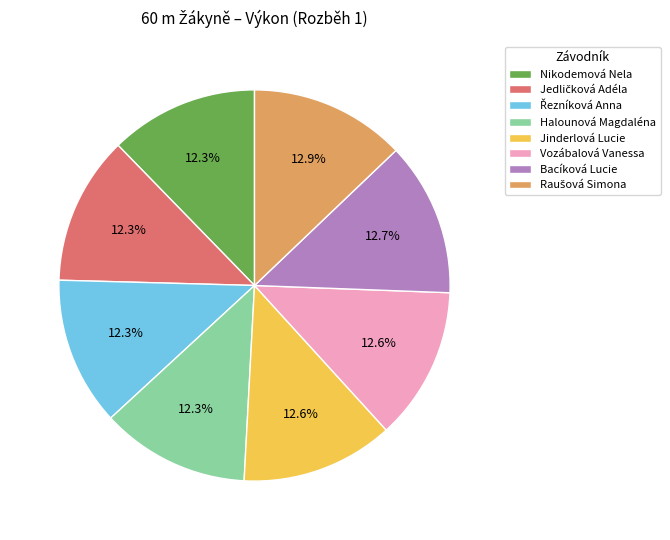

Is there any slice that represents more than half of the pie?

No